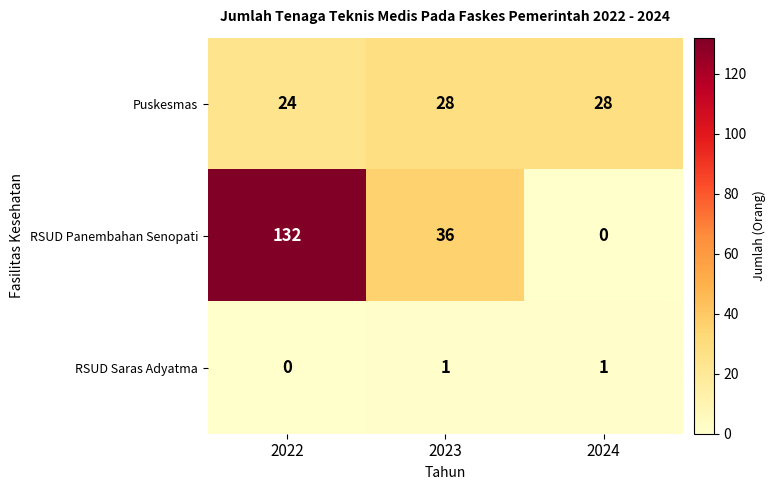

What is the spread (max minus min) of values at 2022?

132